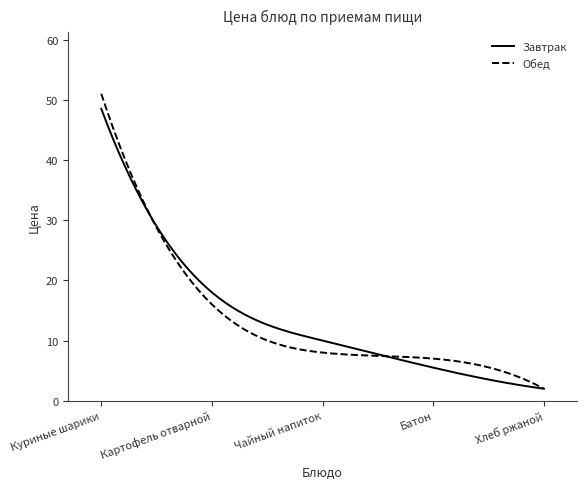

What is the greatest value displayed?

51.0